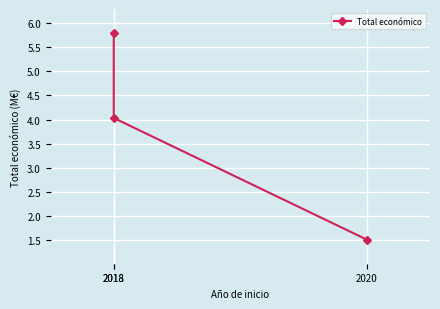

Rank the categories by value from lowest to highest.

2020, 2018, 2018